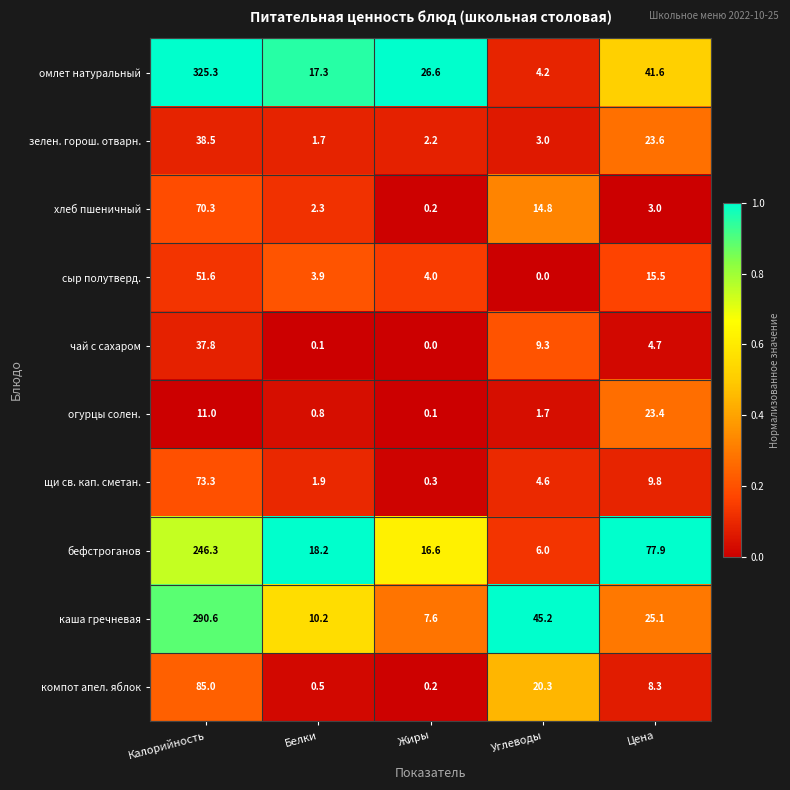

Which category has the highest value in the сыр полутверд. series?

Калорийность